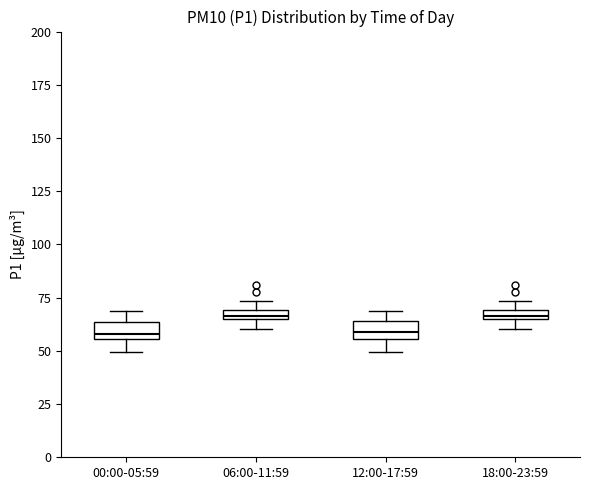

Where is the lower edge of the box for 06:00-11:59 on the y-axis? The values are not printed on the chart, so give them approximately, as read against the axis.

65